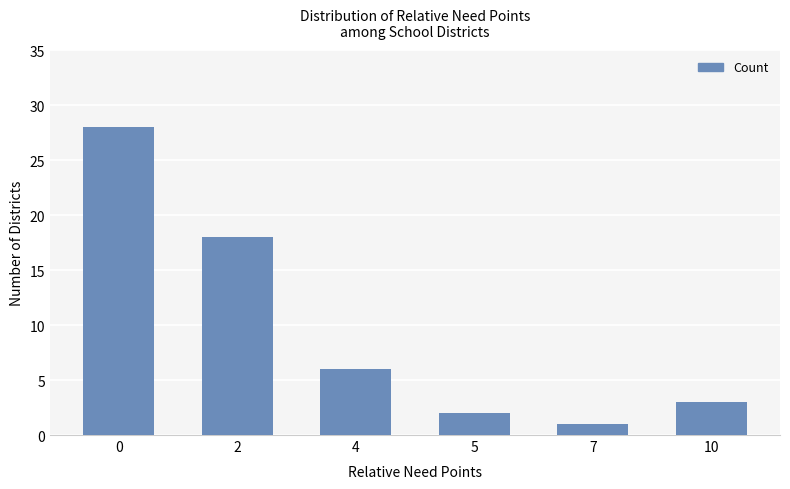

List the labels in order of value, largest first.

0, 2, 4, 10, 5, 7